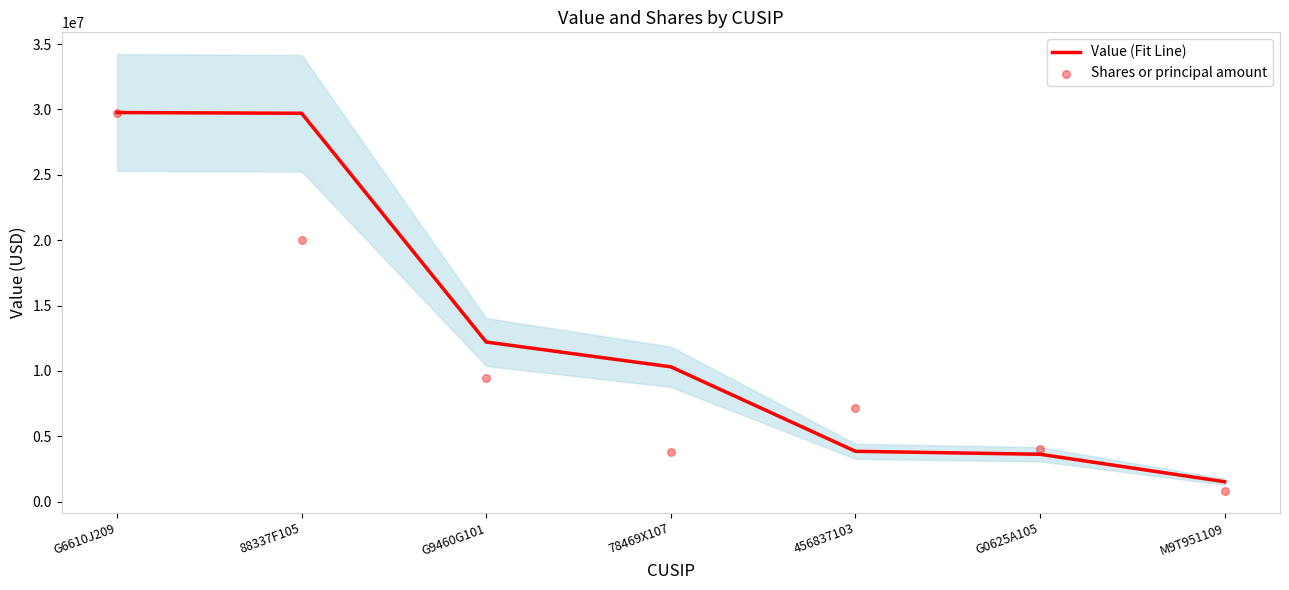

What is the total value across all series at 456837103?

10999632.1